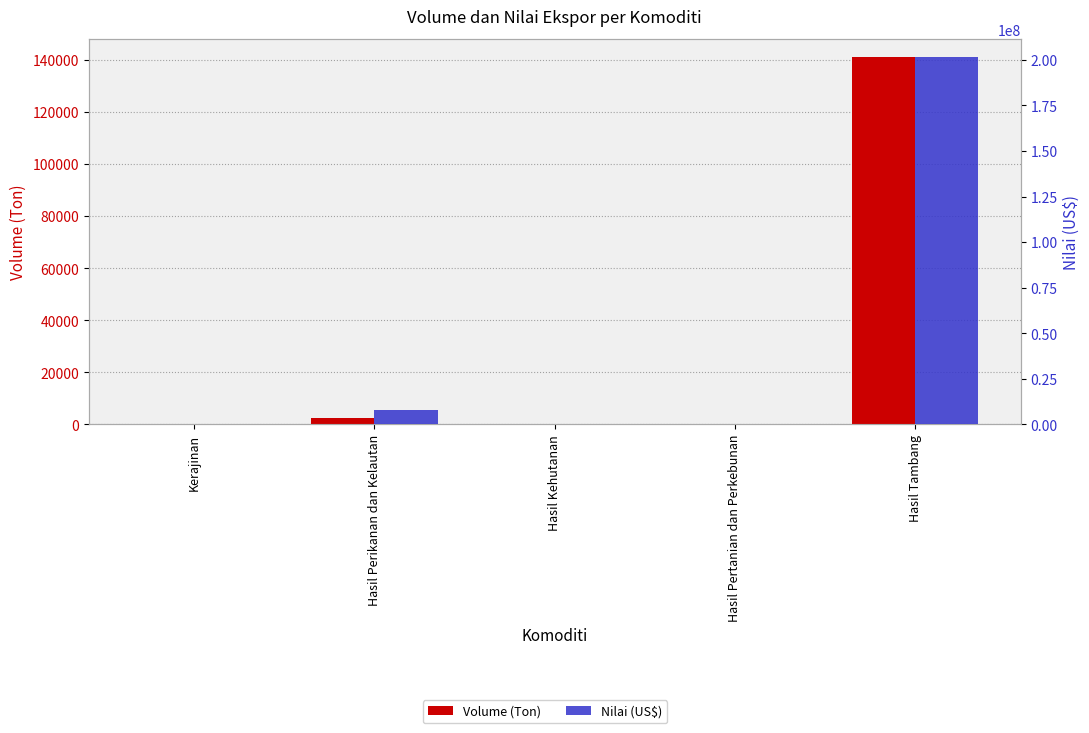

Does the chart contain any negative values?

No